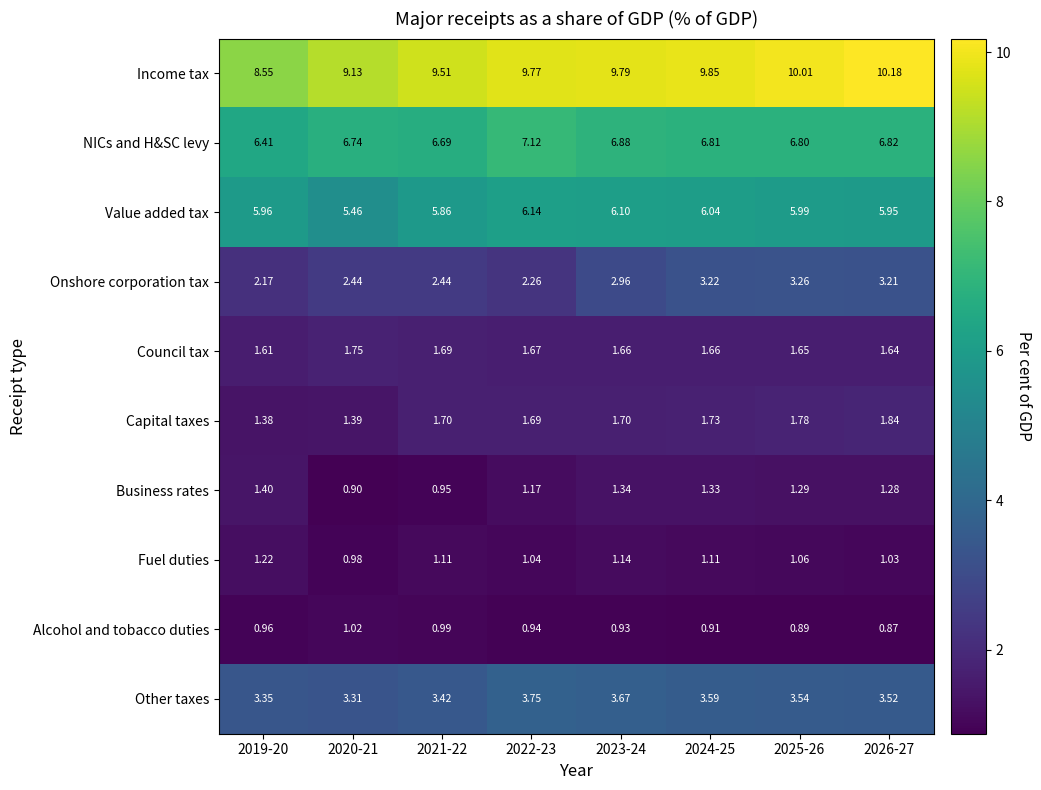

Which series has the largest total across all categories?

Income tax